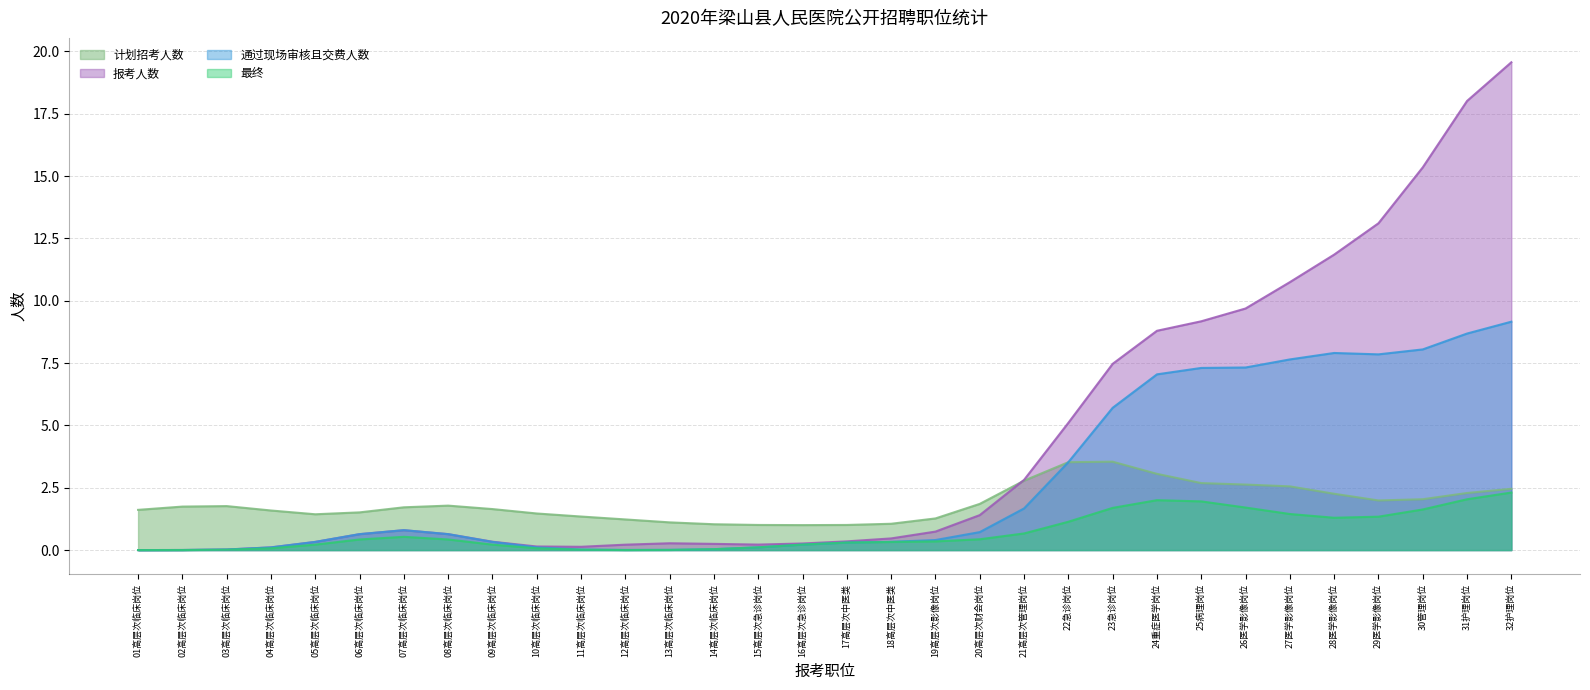

List the series in order of their peak value, lowest first.

最终, 计划招考人数, 通过现场审核且交费人数, 报考人数